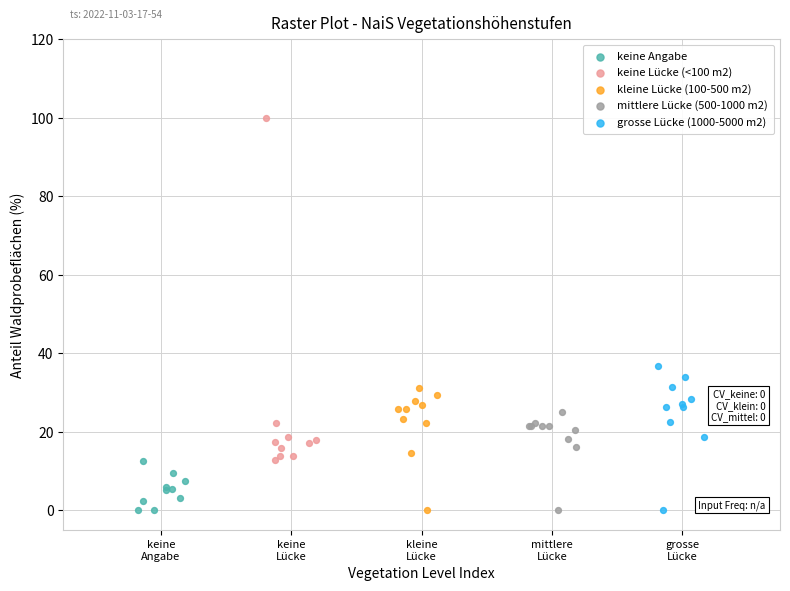

Which series reaches the maximum Y coordinate?

keine Lücke (<100 m2)